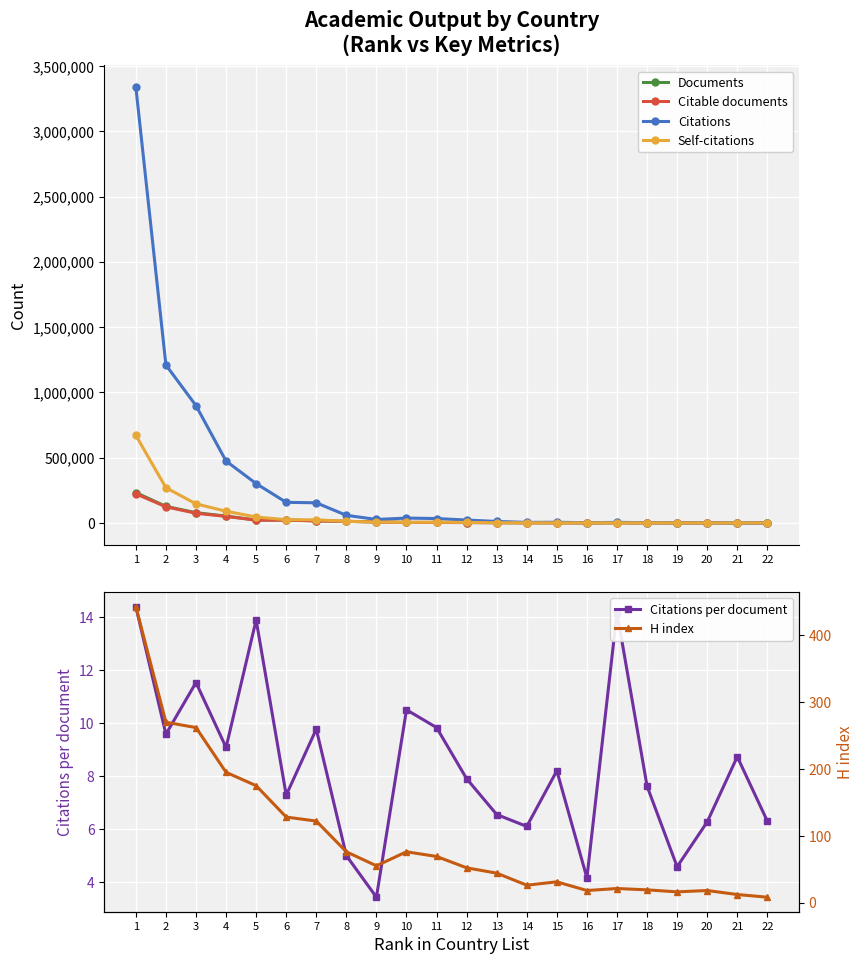

The Documents series shows 232121.0 at 1. True or false?

True